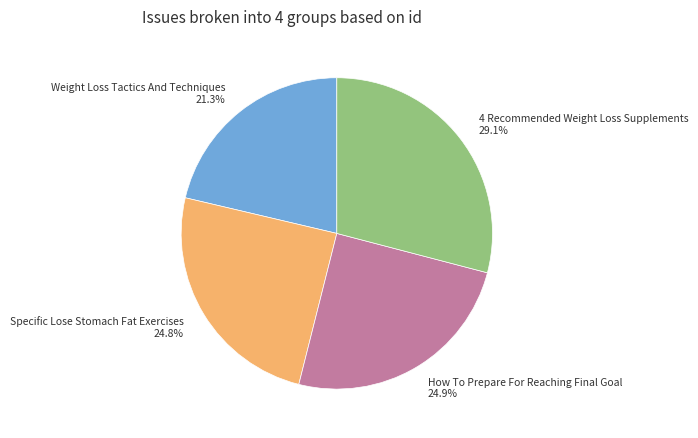

To the nearest percent, what is the difference between the 4 Recommended Weight Loss Supplements and How To Prepare For Reaching Final Goal slice percentages?

4%